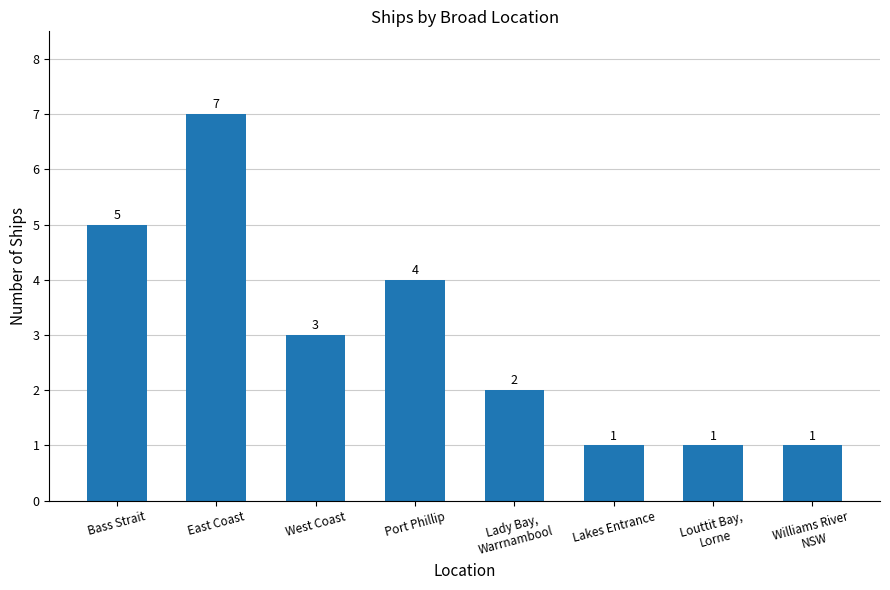

What position from the left is Lakes Entrance?

6